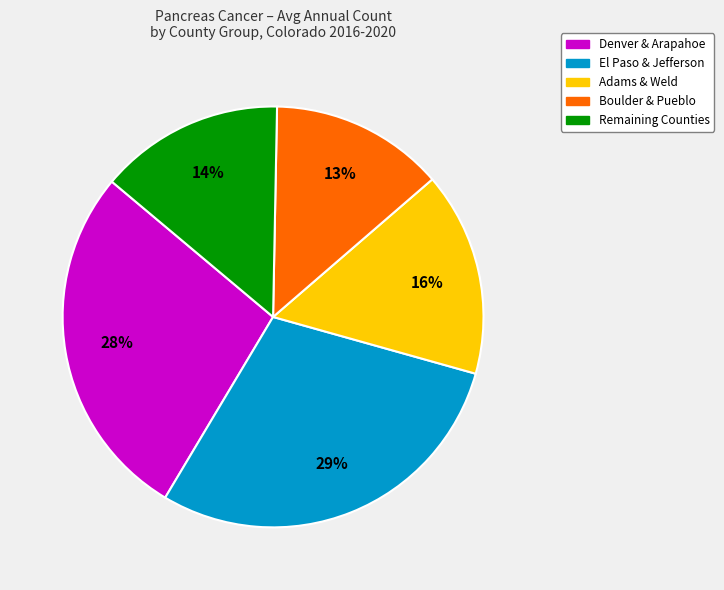

Is there any slice that represents more than half of the pie?

No